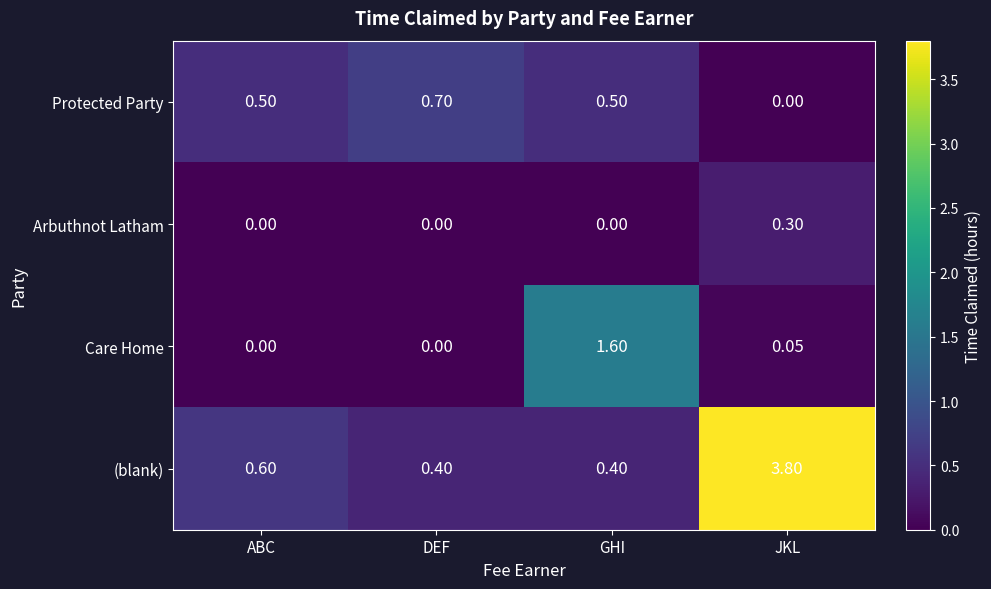

Which series has the largest total across all categories?

(blank)